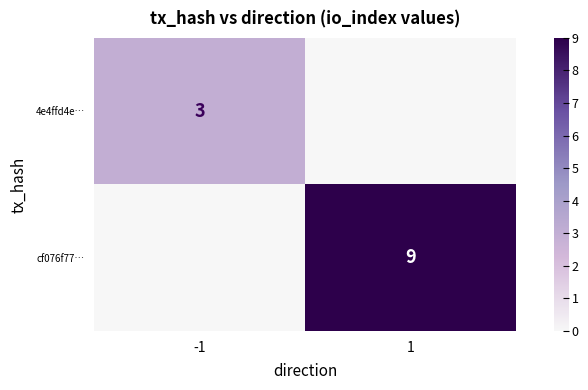

The value of cf076f77… at 1 is 15. True or false?

False